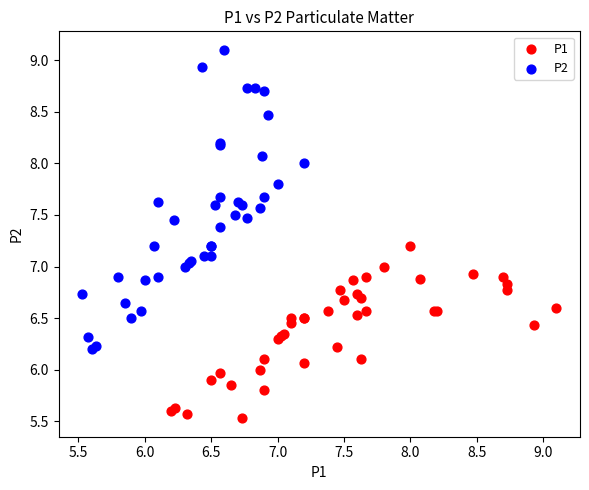

What are all the series names shown in the legend?

P1, P2